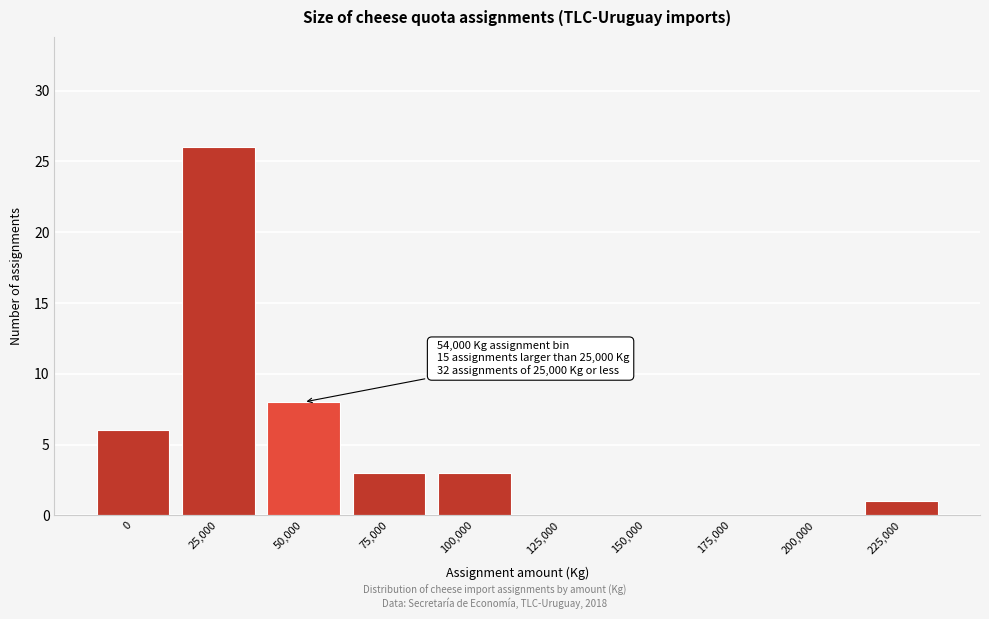

Reading left to right, extract all data points from this chart.

0=6	25,000=26	50,000=8	75,000=3	100,000=3	125,000=0	150,000=0	175,000=0	200,000=0	225,000=1